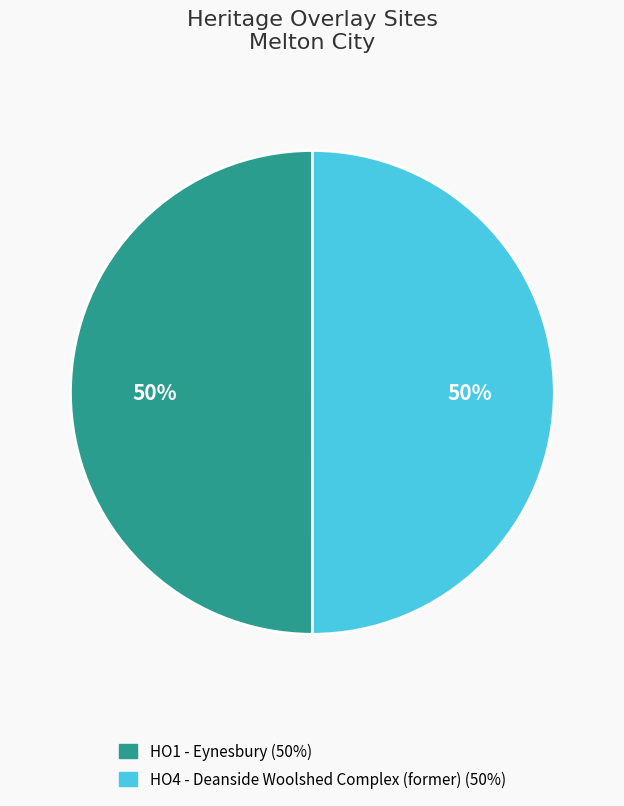

To the nearest percent, what is the average slice percentage?

50%